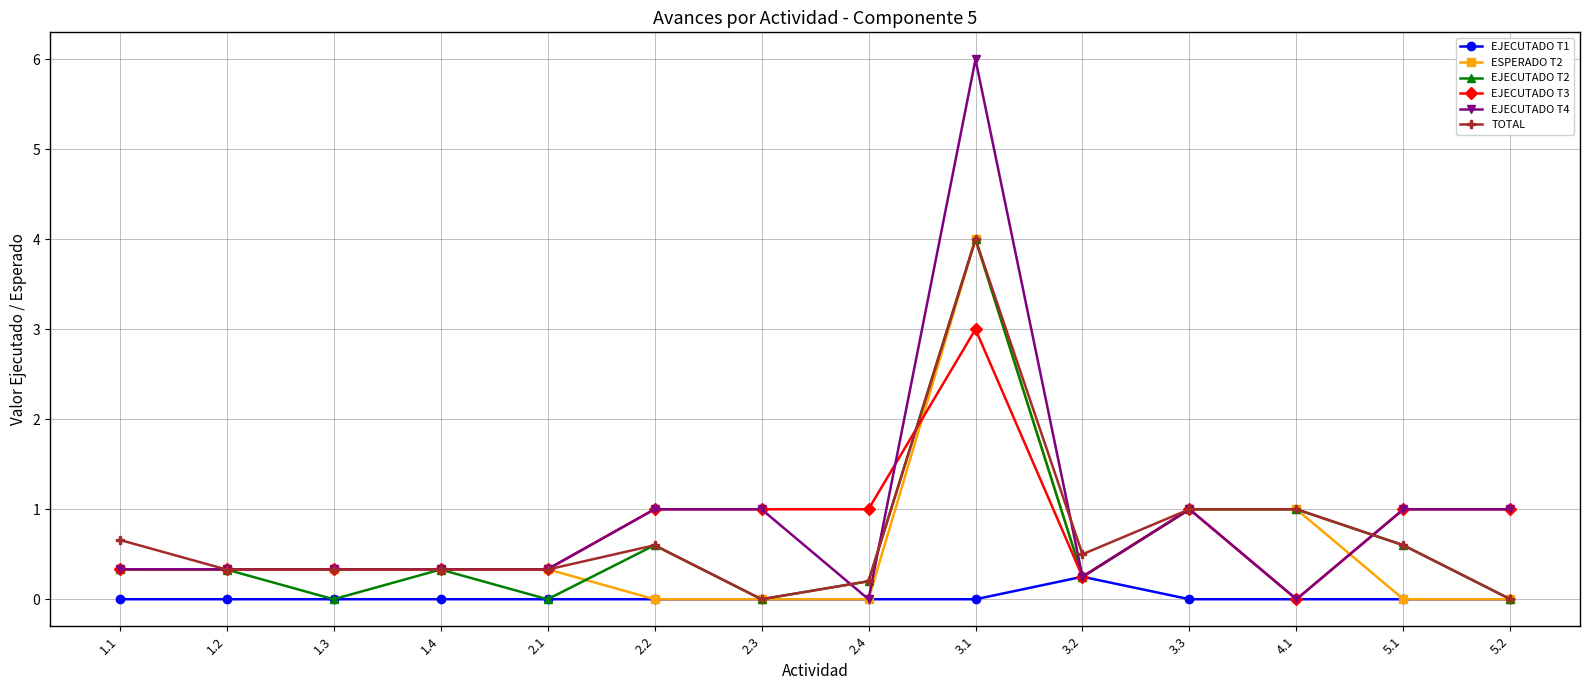

True or false: TOTAL has more than 1 points higher than both neighbors.

True